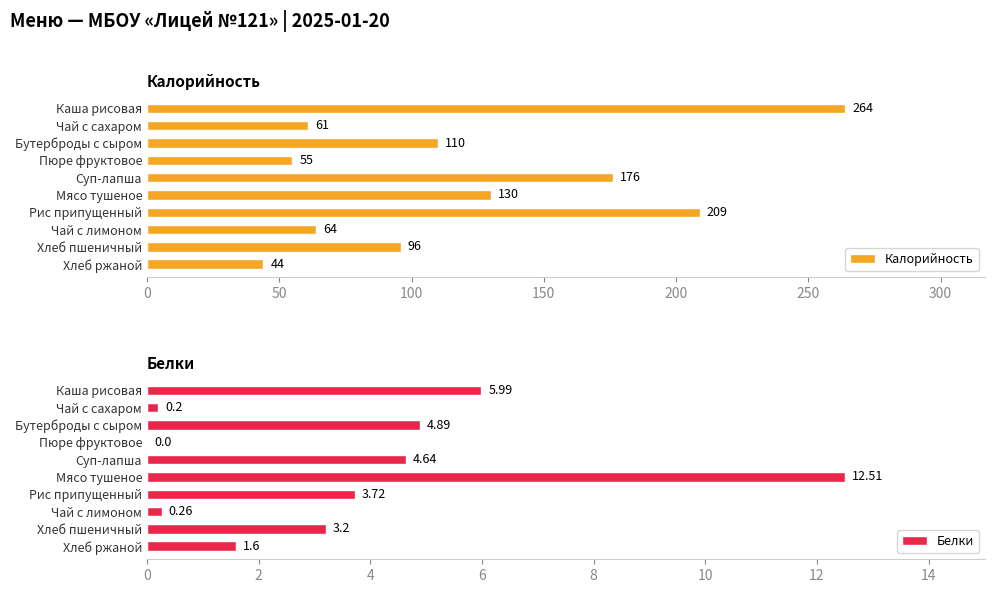

What is the sum of all Белки values?

37.0